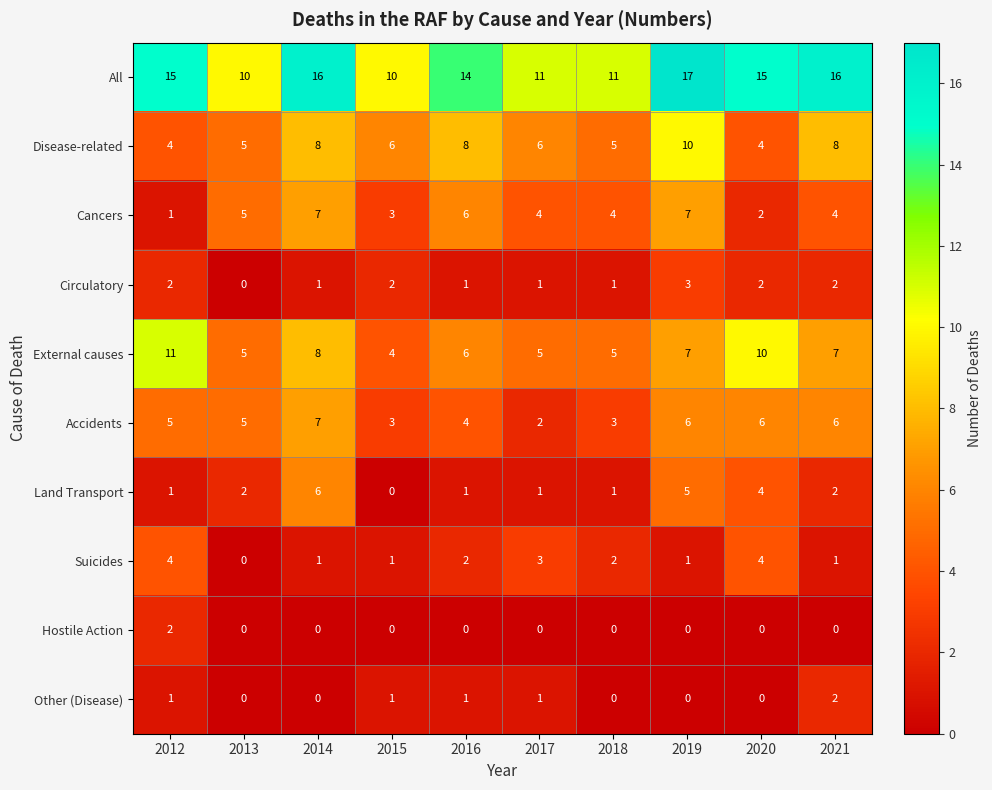

How many data points in Land Transport are less than 2?

5